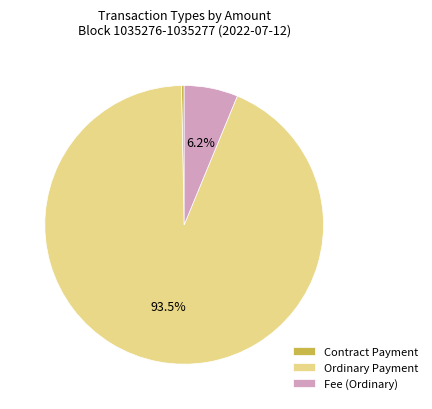

Which category has the biggest portion of the pie?

Ordinary Payment